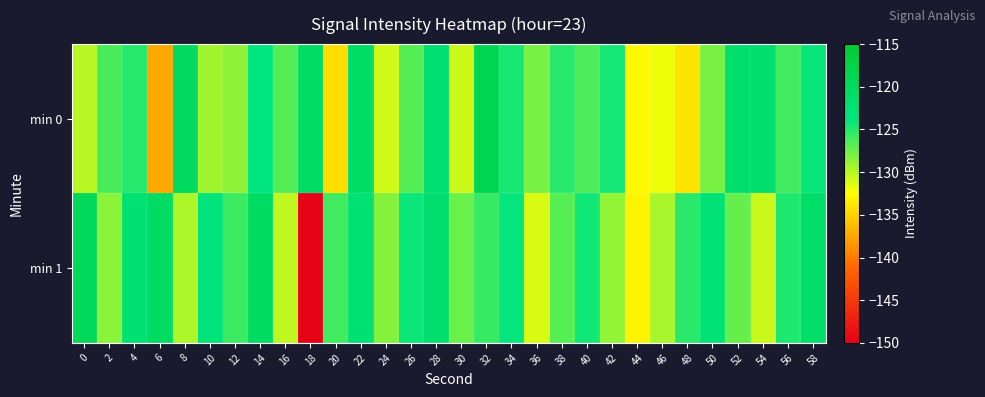

Which label corresponds to the smallest value in the chart?

18